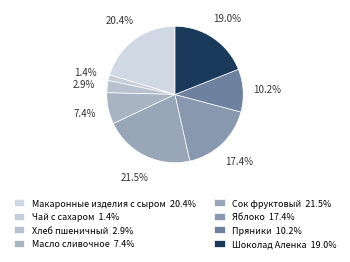

How many slices are in this pie chart?

8